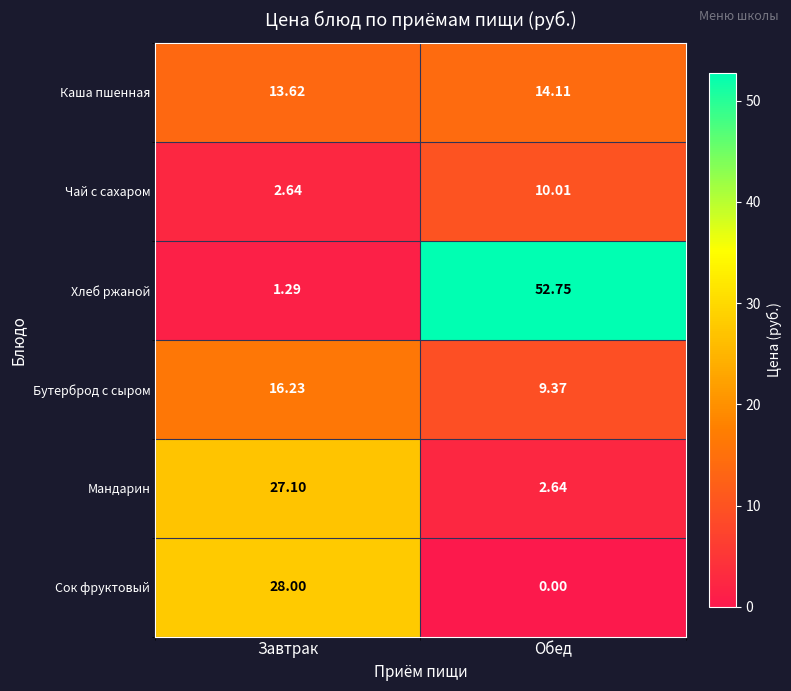

Where does the Каша пшенная series first go above 14?

Обед